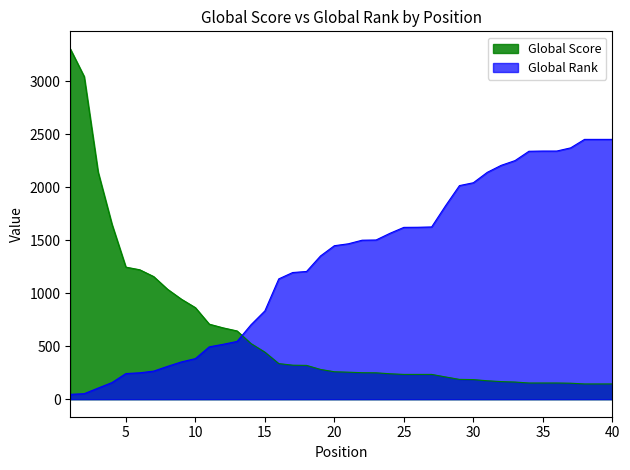

Which series changed the most between 4 and 13?

Global Score